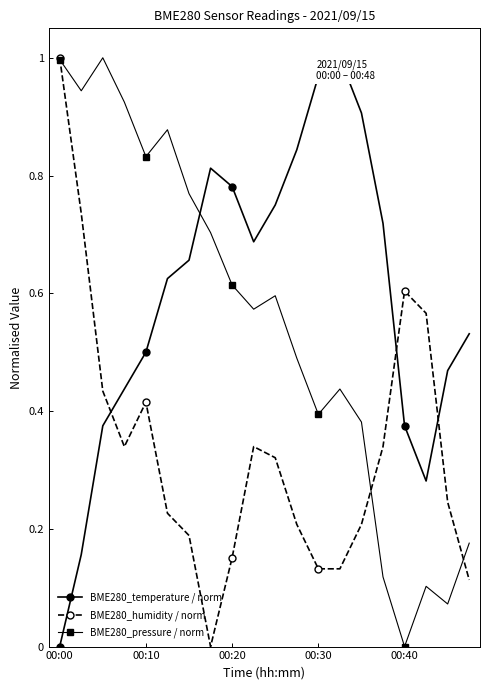

True or false: BME280_humidity / norm has more than 1 interior local peaks.

True